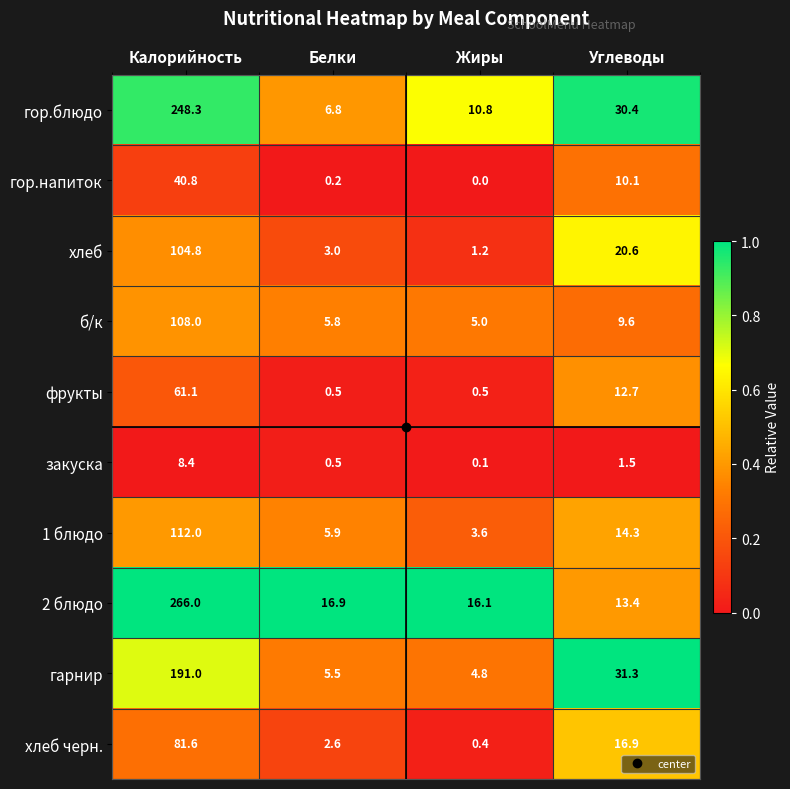

The value of хлеб at Белки is 3.0. True or false?

True